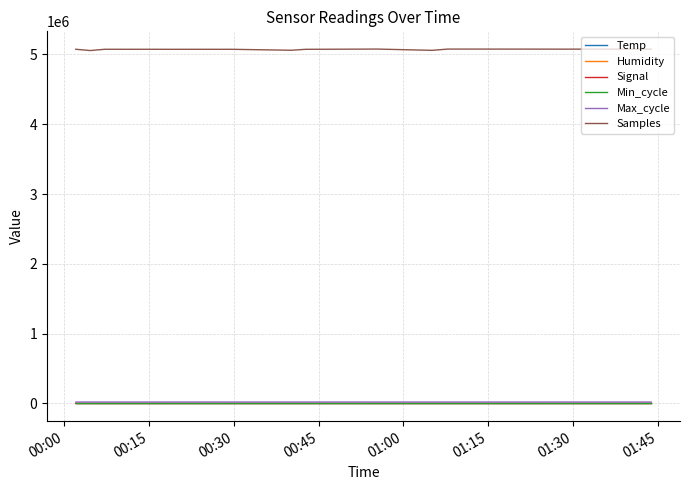

True or false: Samples and Min_cycle intersect in this chart.

False